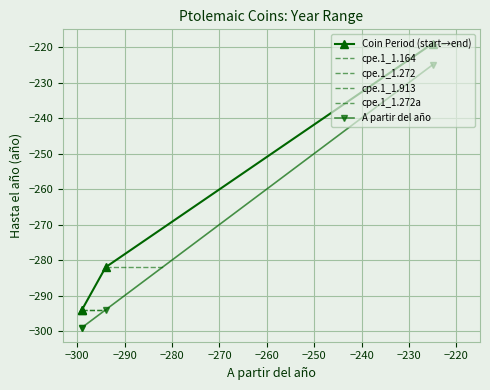

True or false: the data shows -99 at 6.

False